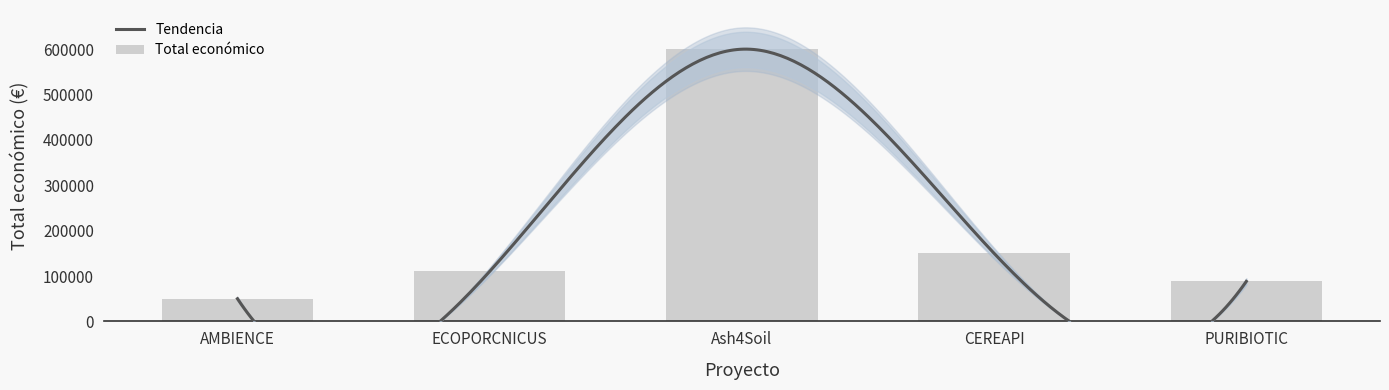

True or false: the data shows 50000 at AMBIENCE.

True